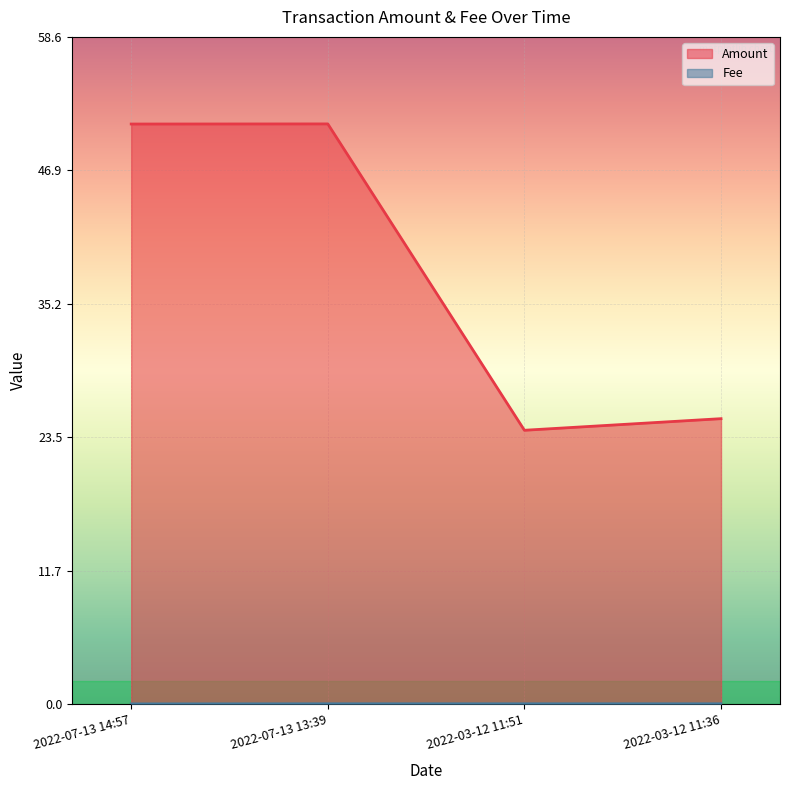

At which category is the sum across all series the highest?

2022-07-13 13:39